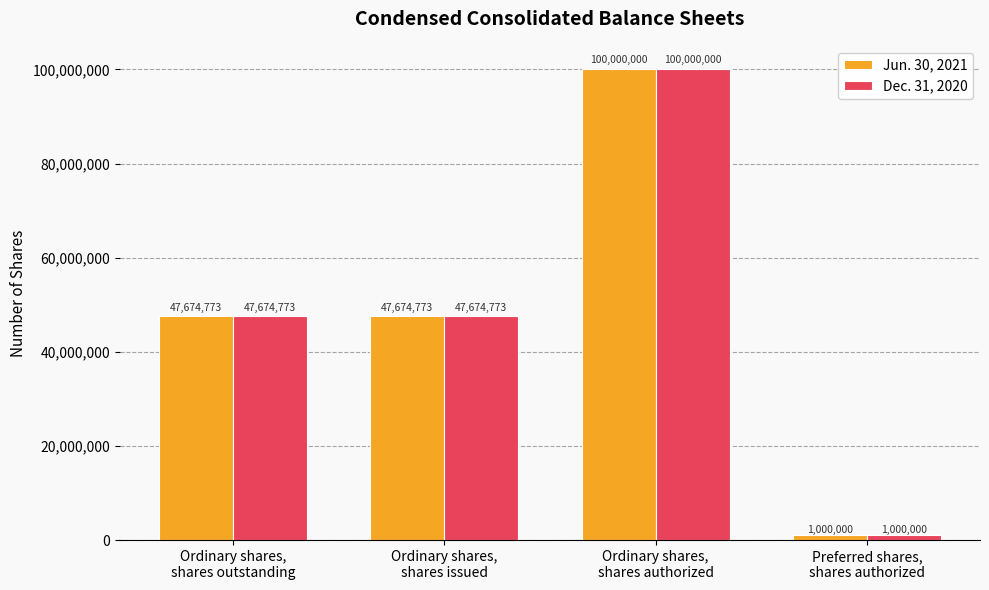

How many groups of bars are there?

4